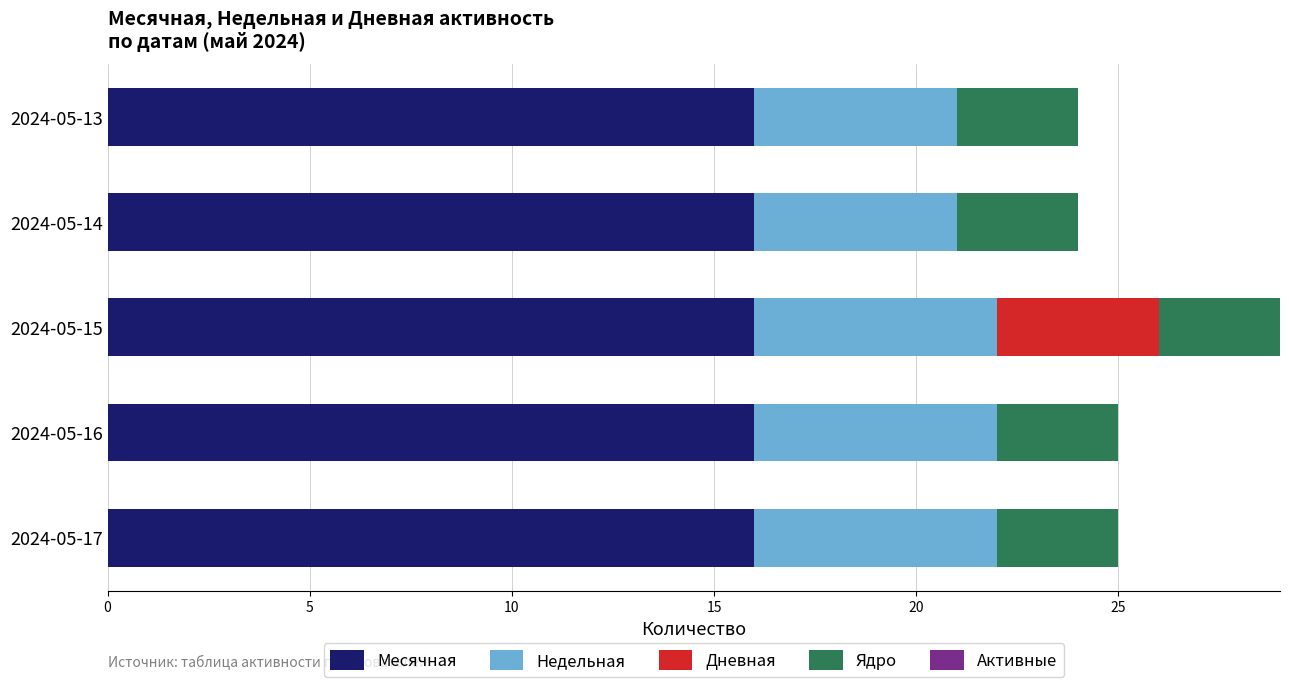

What is the maximum value for Месячная?

16